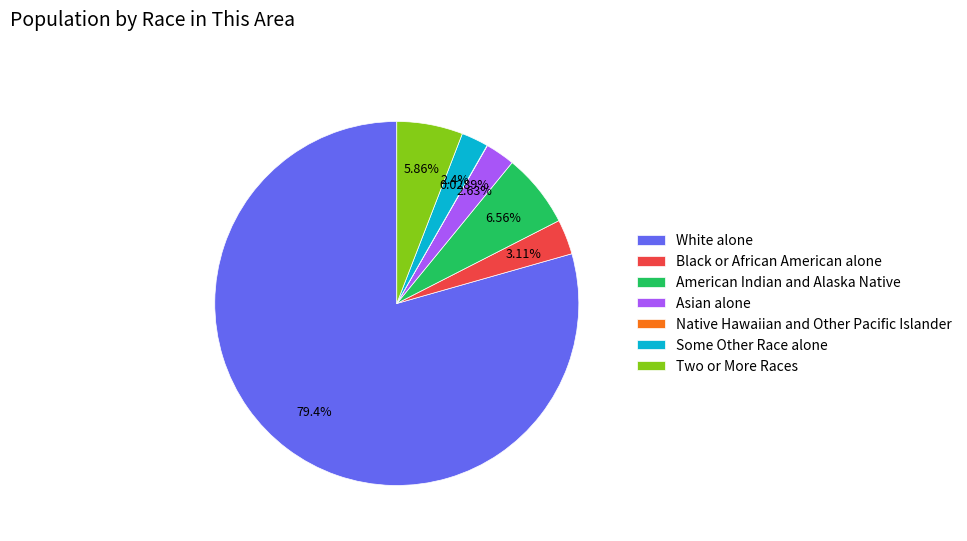

Is the sum of Black or African American alone and Two or More Races greater than half?

No